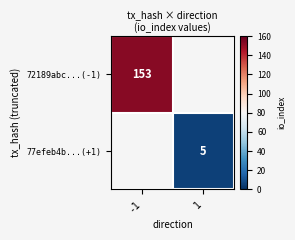

True or false: 77efeb4b...(+1) has a value of 9 at 1.

False